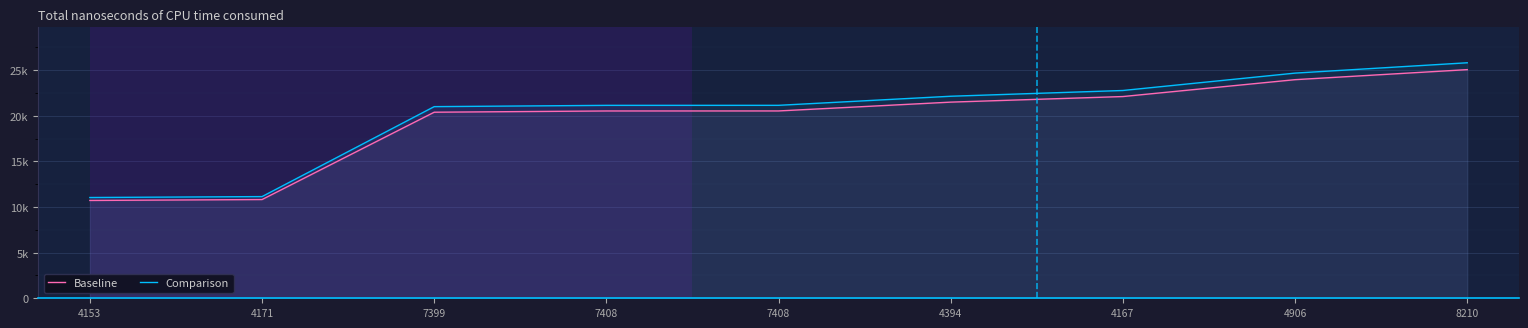

What is the difference between the maximum and minimum values in the Baseline series?

14335.0